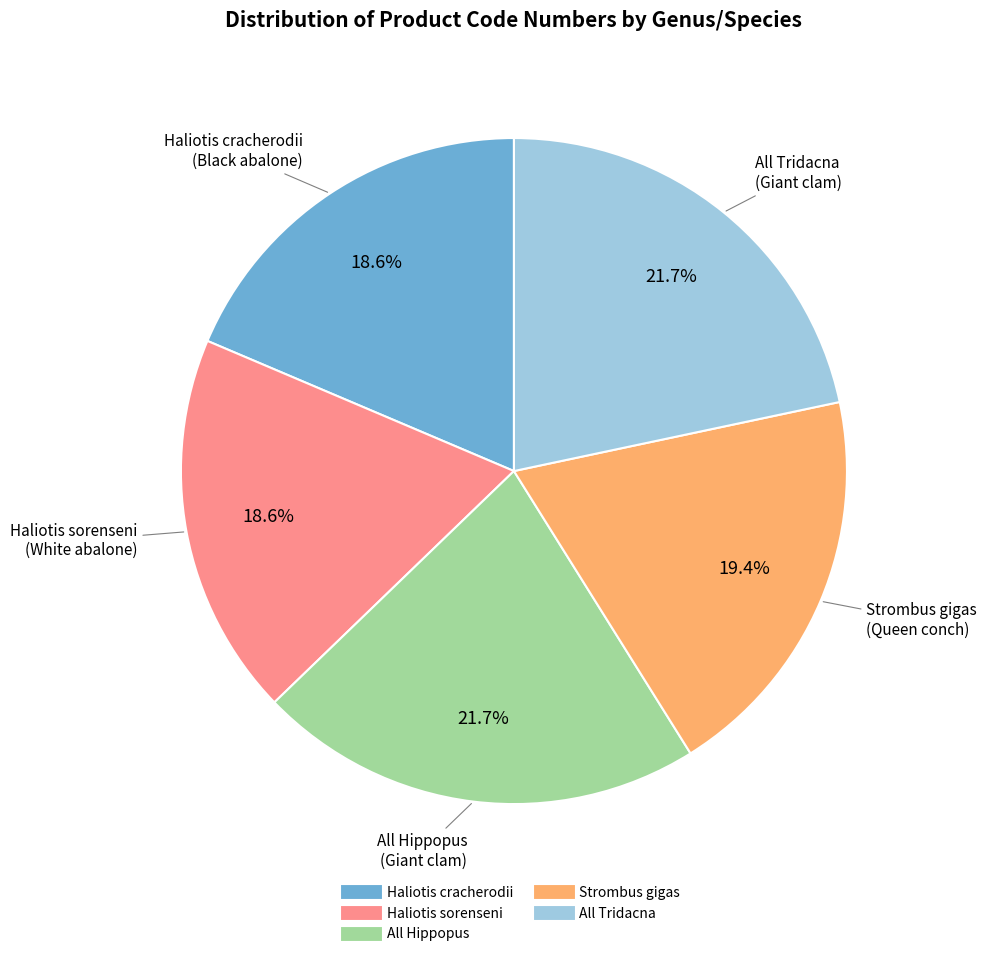

Does any single category account for the majority?

No